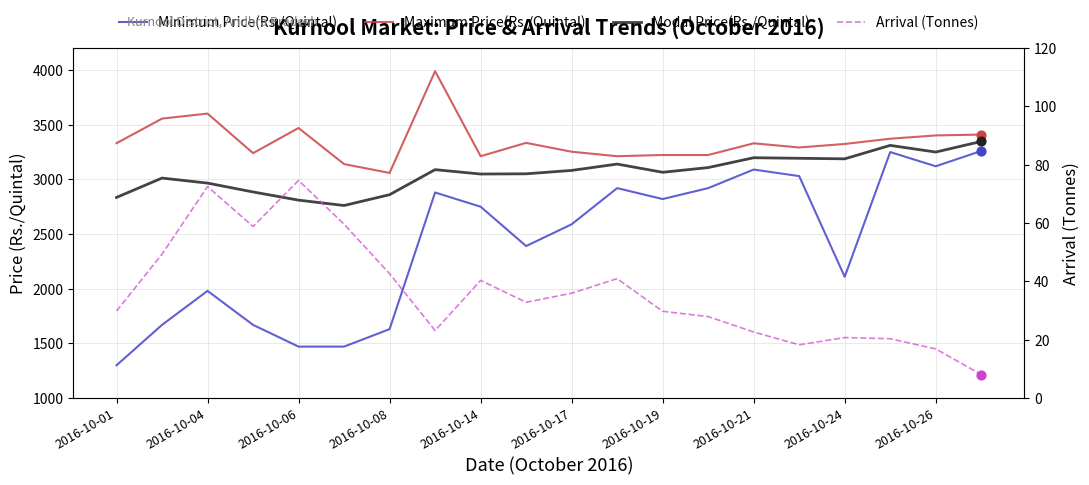

Which series contains the lowest Y value?

Arrival (Tonnes)